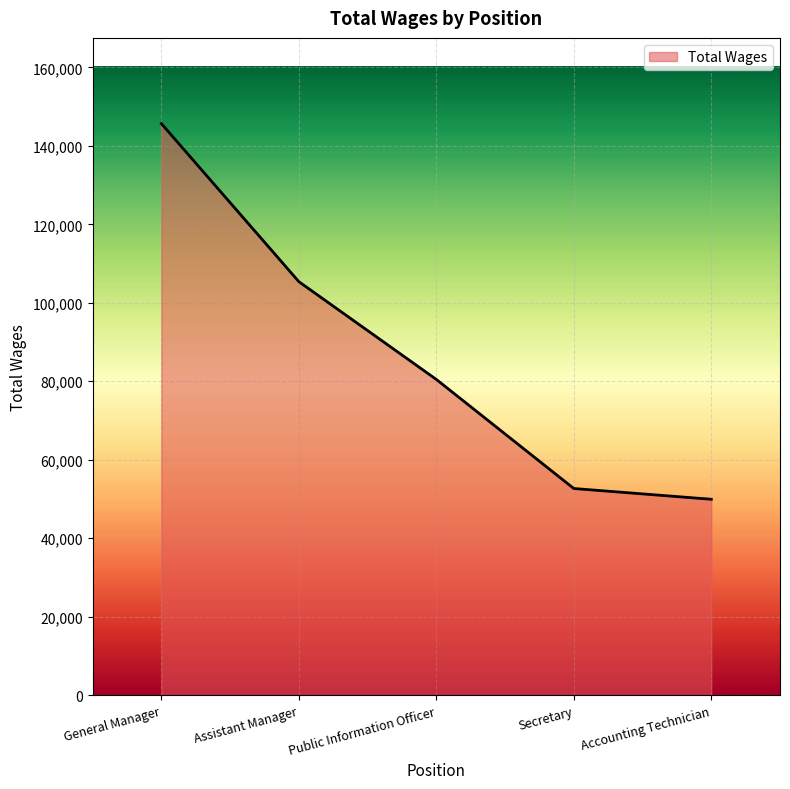

Which has a higher value, General Manager or Secretary?

General Manager